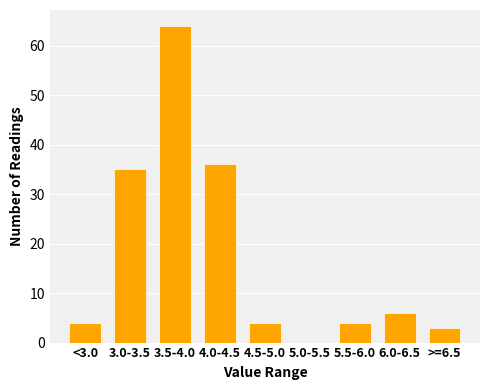

Reading left to right, list all the values displayed in this chart.

<3.0=4	3.0-3.5=35	3.5-4.0=64	4.0-4.5=36	4.5-5.0=4	5.0-5.5=0	5.5-6.0=4	6.0-6.5=6	>=6.5=3